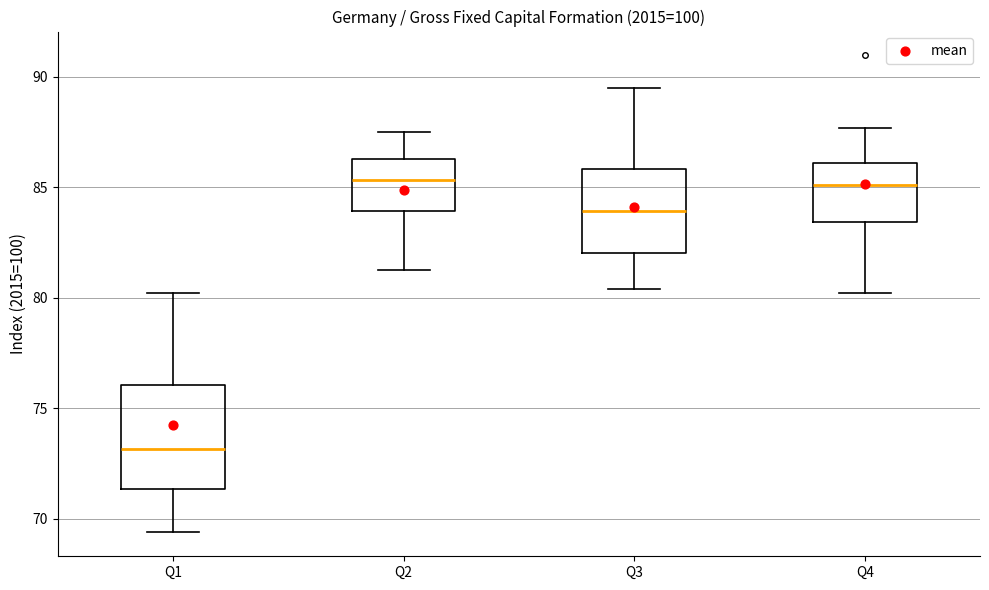

Reading left to right, read every box against the y-axis: the position of its median line, the range the box covers, and the ends of its whiskers. The values are not printed on the chart, so give them approximately, as read against the axis.

Q1: median 73.0, box 71.5 to 76.0, whiskers 69.5 to 80.0
Q2: median 85.5, box 84.0 to 86.5, whiskers 81.5 to 87.5
Q3: median 84.0, box 82.0 to 86.0, whiskers 80.5 to 89.5
Q4: median 85.0, box 83.5 to 86.0, whiskers 80.0 to 87.5